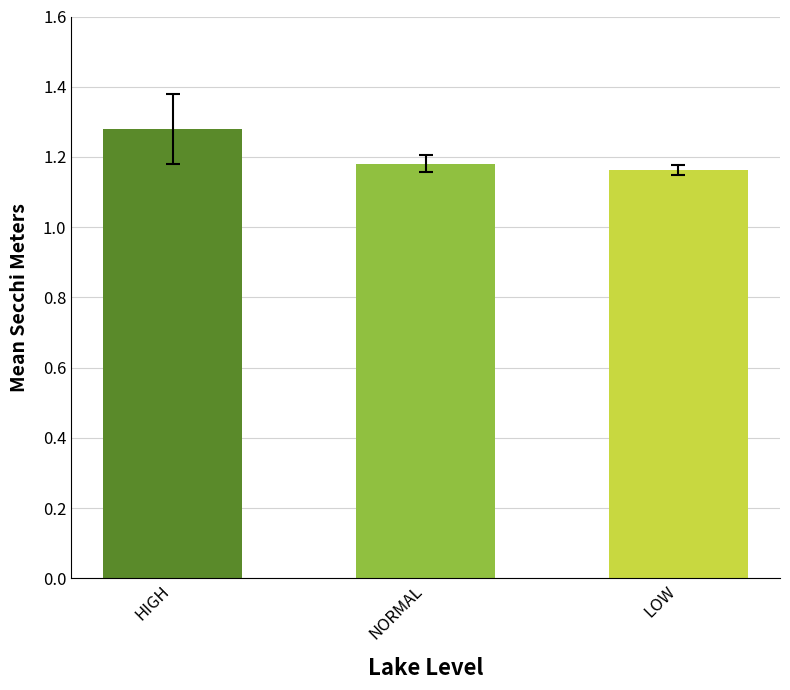

Count the number of categories in the chart.

3